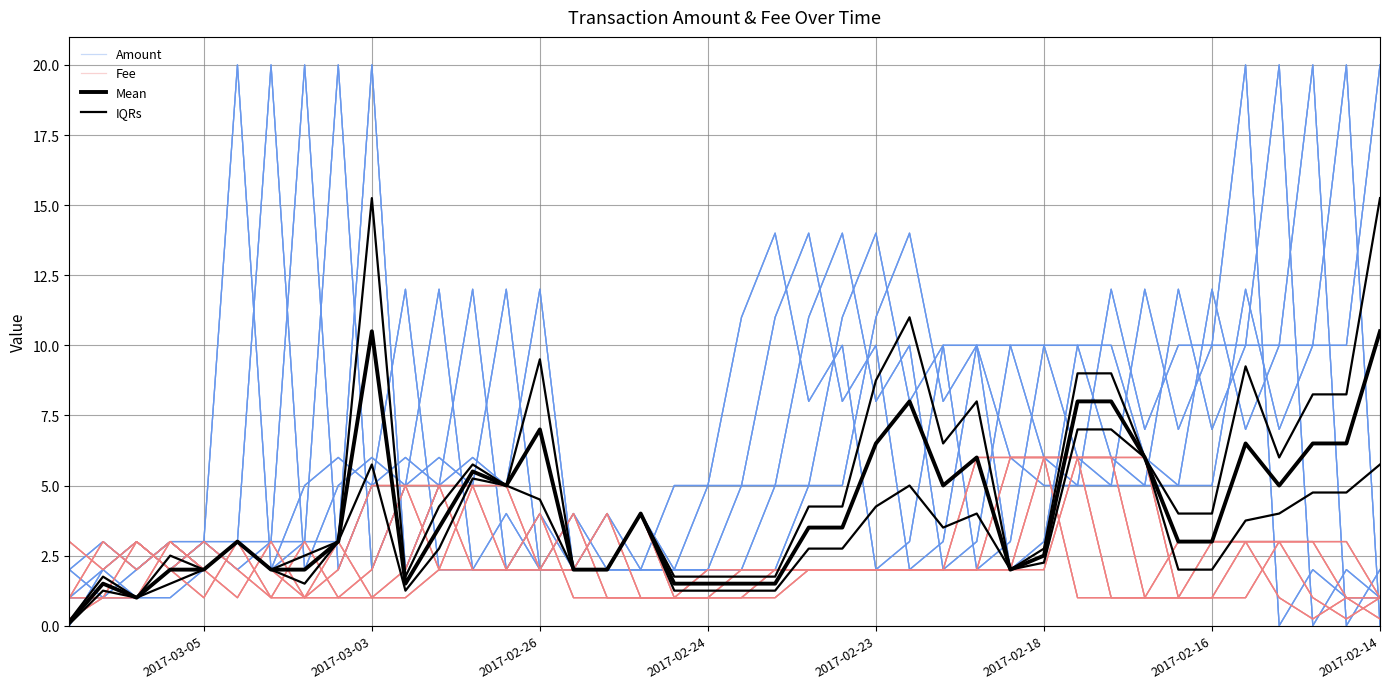

List the series in order of their overall mean, highest first.

Amount, Mean, IQRs, Fee